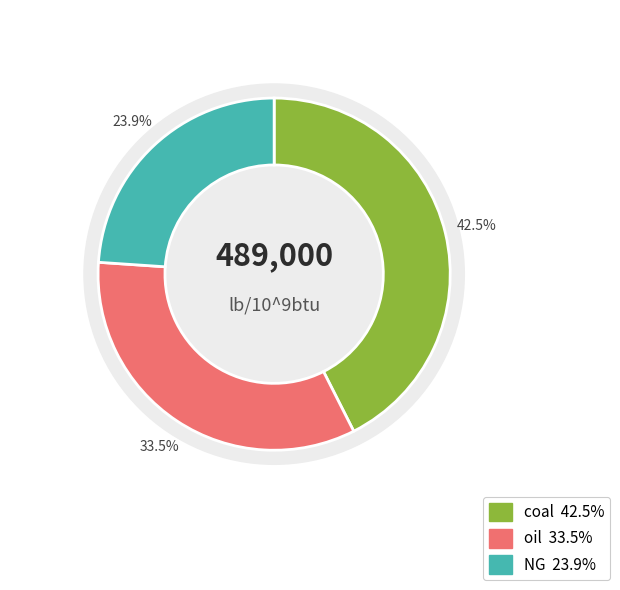

How much of the chart is everything except coal?

57.5%